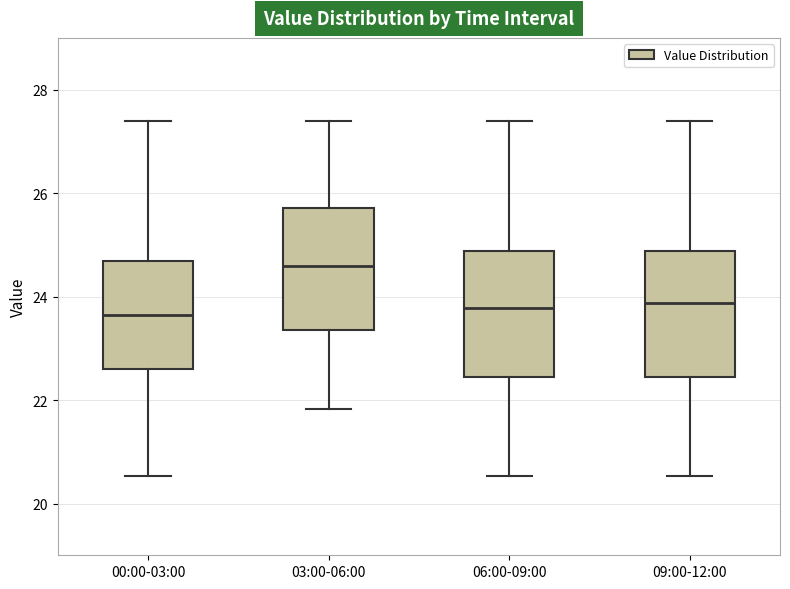

Where does the upper whisker of the box for 00:00-03:00 end on the y-axis? The values are not printed on the chart, so give them approximately, as read against the axis.

27.4